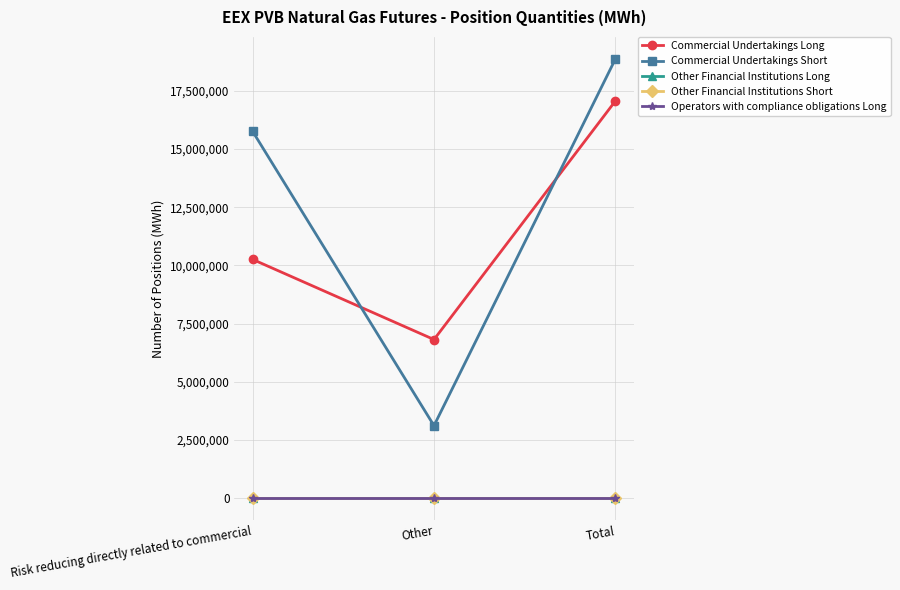

Is this an area chart (filled region under the line)?

No